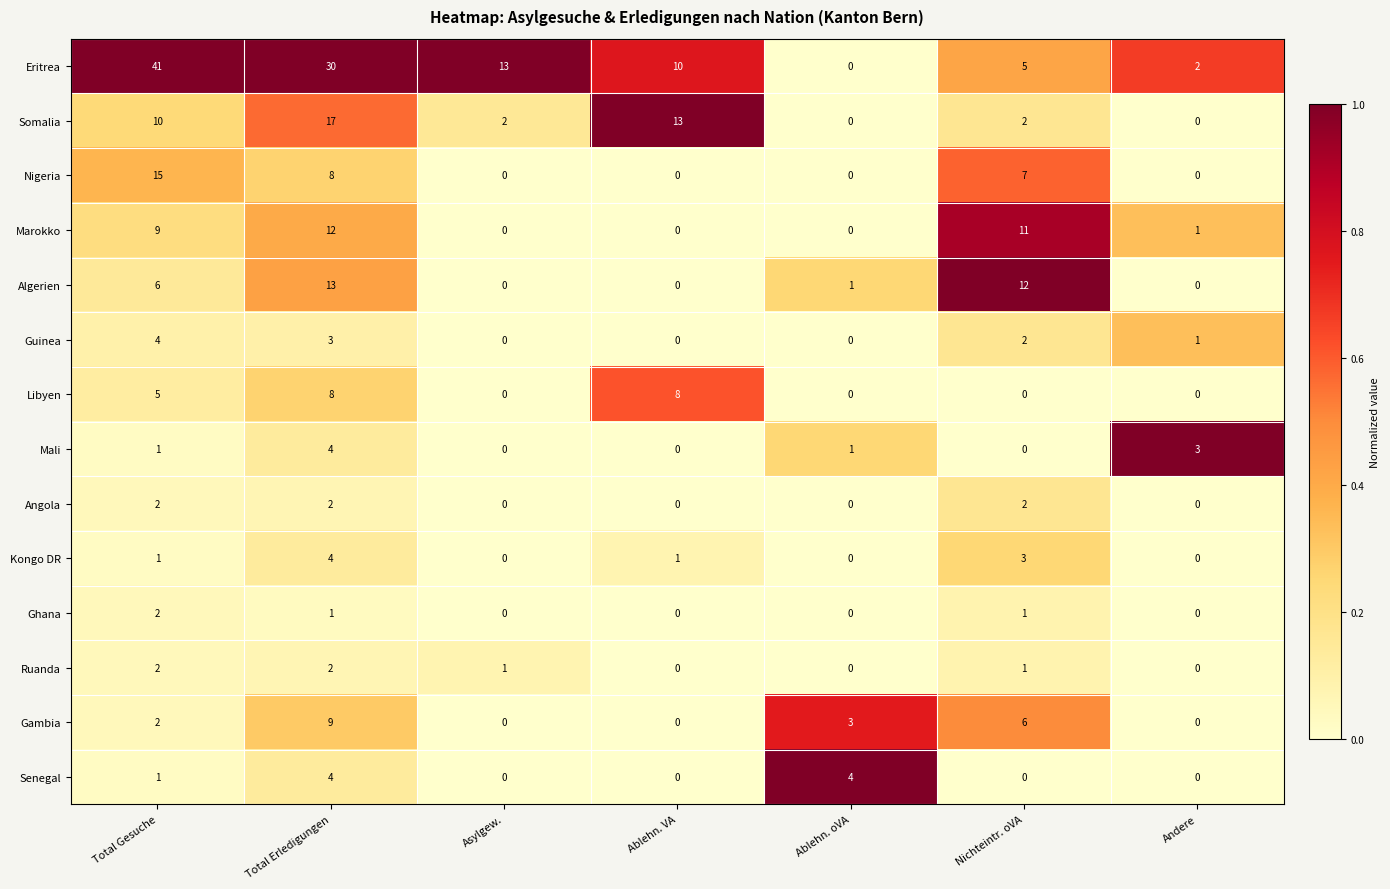

True or false: Marokko has a value of 4 at Total Gesuche.

False